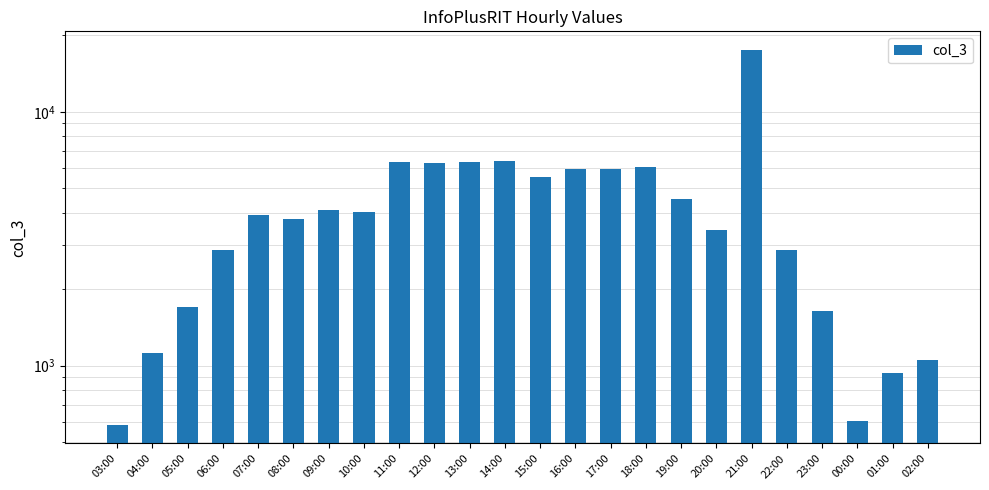

At which category does the chart reach its peak across all series?

21:00